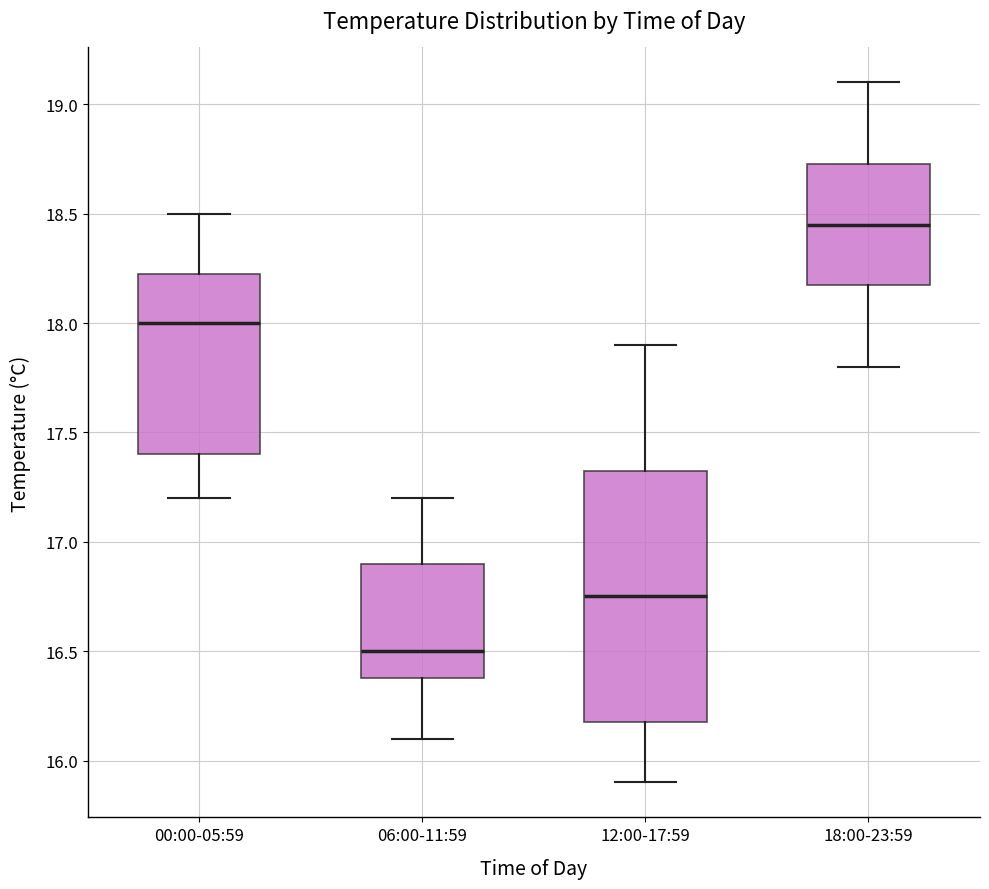

Reading left to right, read every box against the y-axis: the position of its median line, the range the box covers, and the ends of its whiskers. The values are not printed on the chart, so give them approximately, as read against the axis.

00:00-05:59: median 18.00, box 17.40 to 18.25, whiskers 17.20 to 18.50
06:00-11:59: median 16.50, box 16.40 to 16.90, whiskers 16.10 to 17.20
12:00-17:59: median 16.75, box 16.20 to 17.35, whiskers 15.90 to 17.90
18:00-23:59: median 18.45, box 18.20 to 18.75, whiskers 17.80 to 19.10